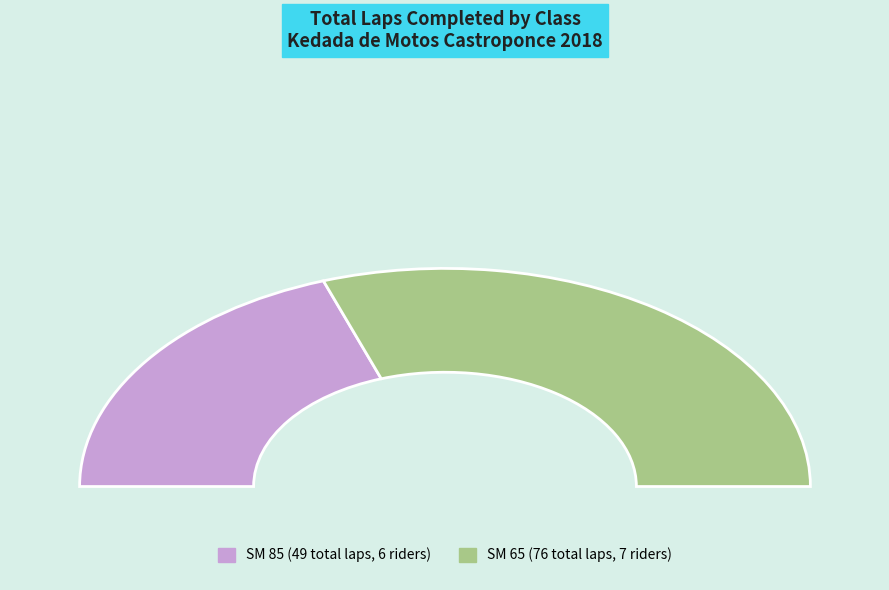

Rank the categories by value from lowest to highest.

SM 85, SM 65